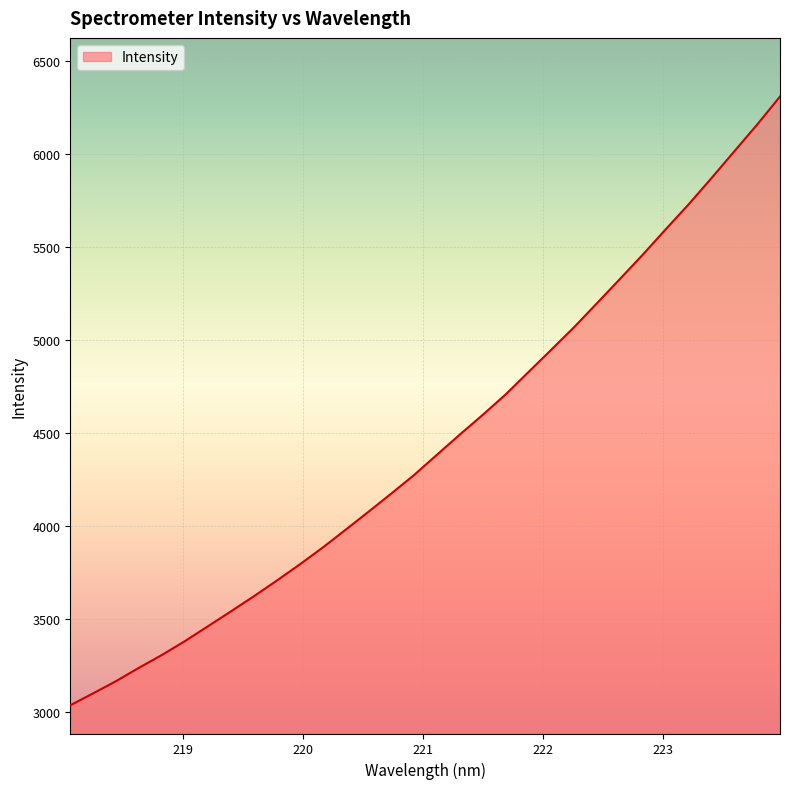

What is the sum of all values?

142374.3